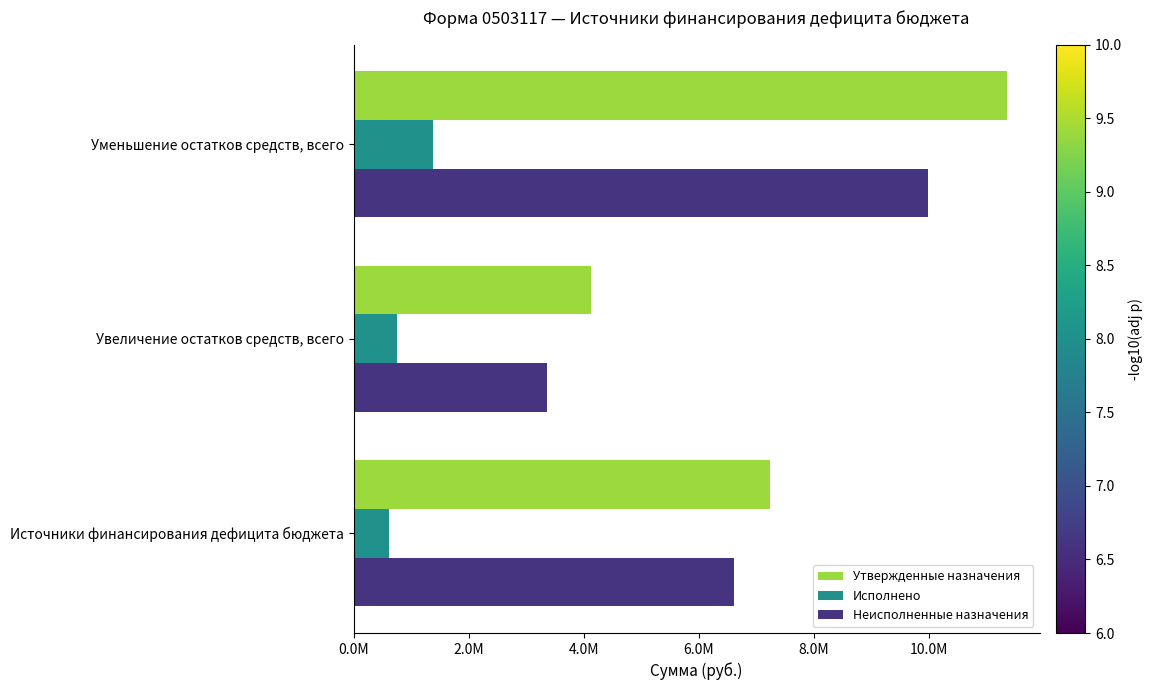

Which label corresponds to the smallest value in the chart?

Источники финансирования дефицита бюджета